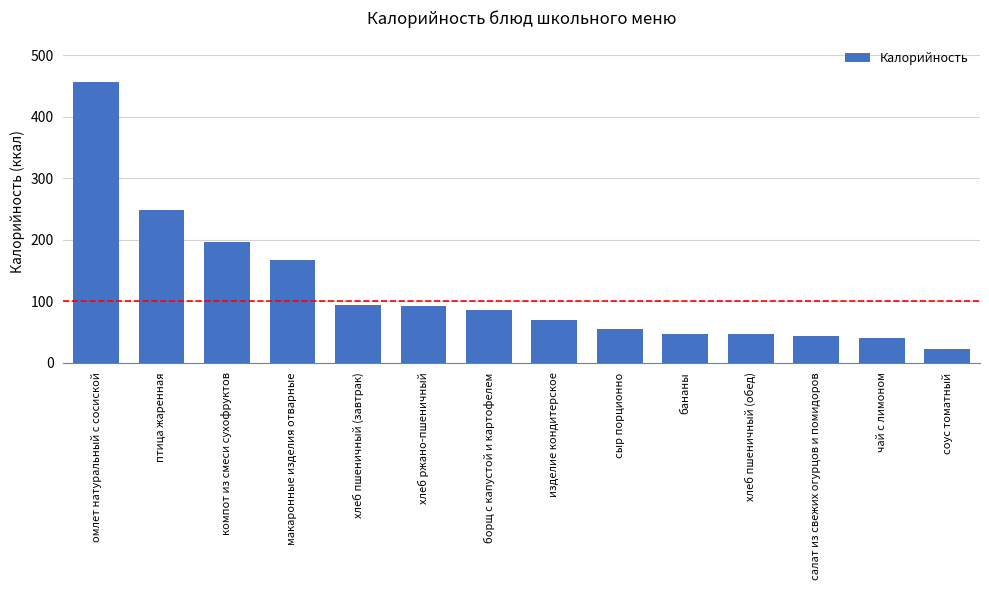

At which label is the value closest to 239?

птица жаренная